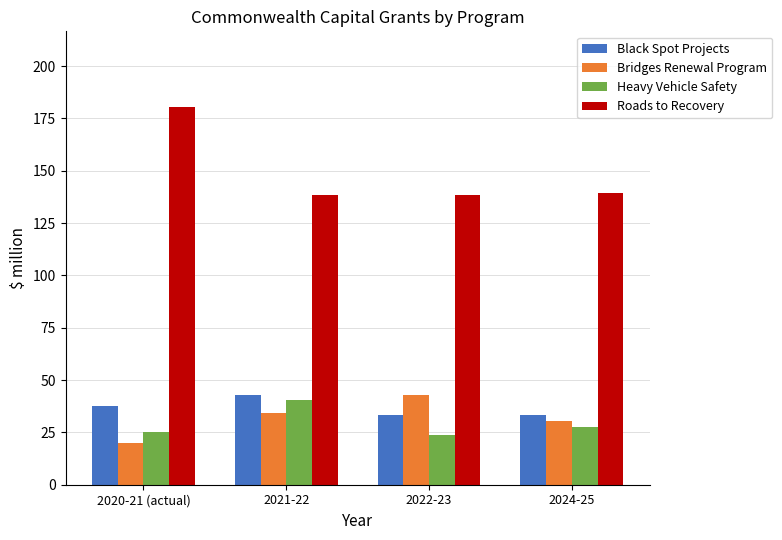

What are all the series names shown in the legend?

Black Spot Projects, Bridges Renewal Program, Heavy Vehicle Safety, Roads to Recovery